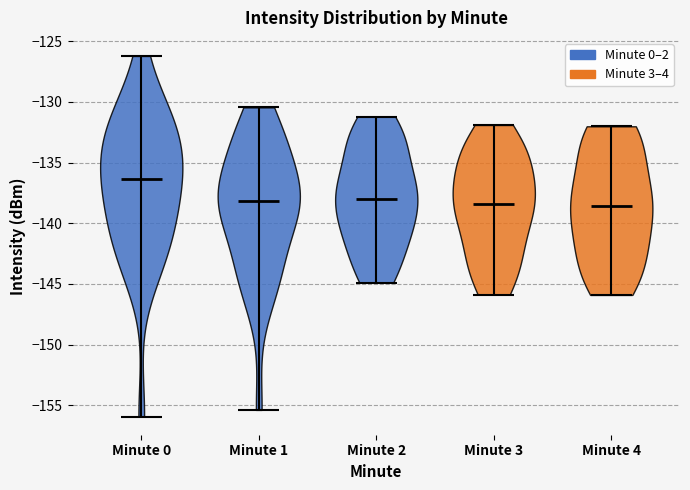

Reading left to right, read every violin against the y-axis: where its median line is, and the lowest and highest points it reaches. The values are not printed on the chart, so give them approximately, as read against the axis.

Minute 0: median line -136.5, lowest point -156.0, highest point -126.0
Minute 1: median line -138.0, lowest point -155.5, highest point -130.5
Minute 2: median line -138.0, lowest point -145.0, highest point -131.0
Minute 3: median line -138.5, lowest point -146.0, highest point -132.0
Minute 4: median line -138.5, lowest point -146.0, highest point -132.0